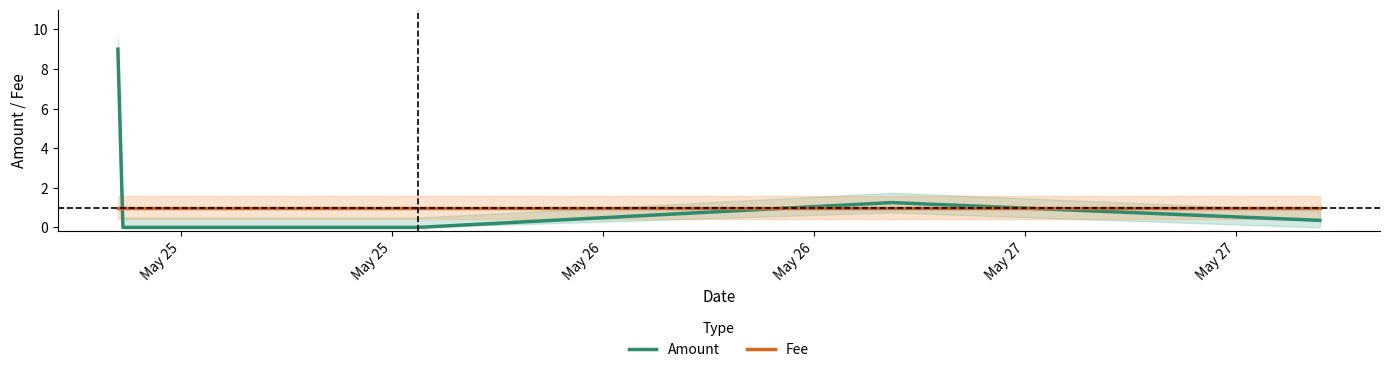

What is the value of the Amount point at the 1st from the left?

9.0